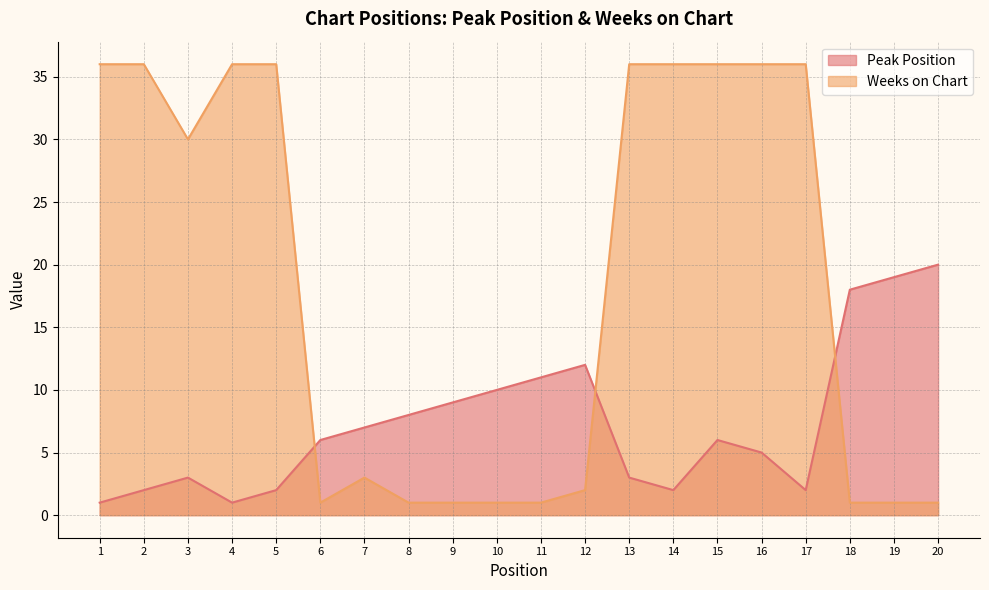

Reading right to left, extract all data points from this chart.

Peak Position: 20=20	19=19	18=18	17=2	16=5	15=6	14=2	13=3	12=12	11=11	10=10	9=9	8=8	7=7	6=6	5=2	4=1	3=3	2=2	1=1
Weeks on Chart: 20=1	19=1	18=1	17=36	16=36	15=36	14=36	13=36	12=2	11=1	10=1	9=1	8=1	7=3	6=1	5=36	4=36	3=30	2=36	1=36